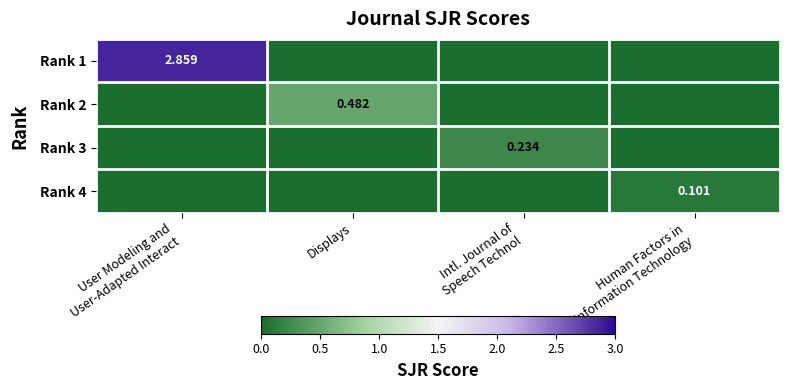

At which label is Rank 4 closest to 0?

User Modeling and User-Adapted Interact